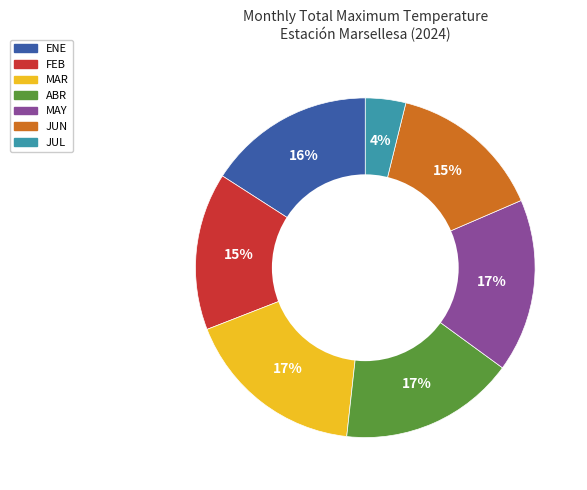

Count the number of slices in the pie.

7